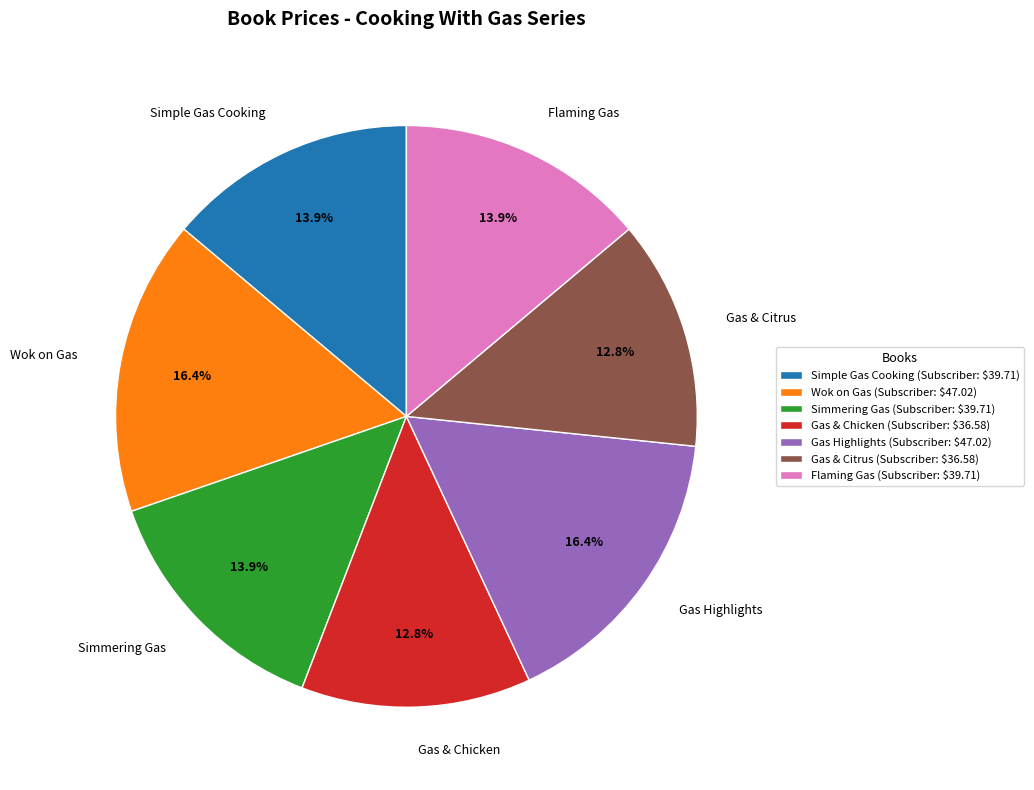

Which has a higher value, Wok on Gas or Flaming Gas?

Wok on Gas